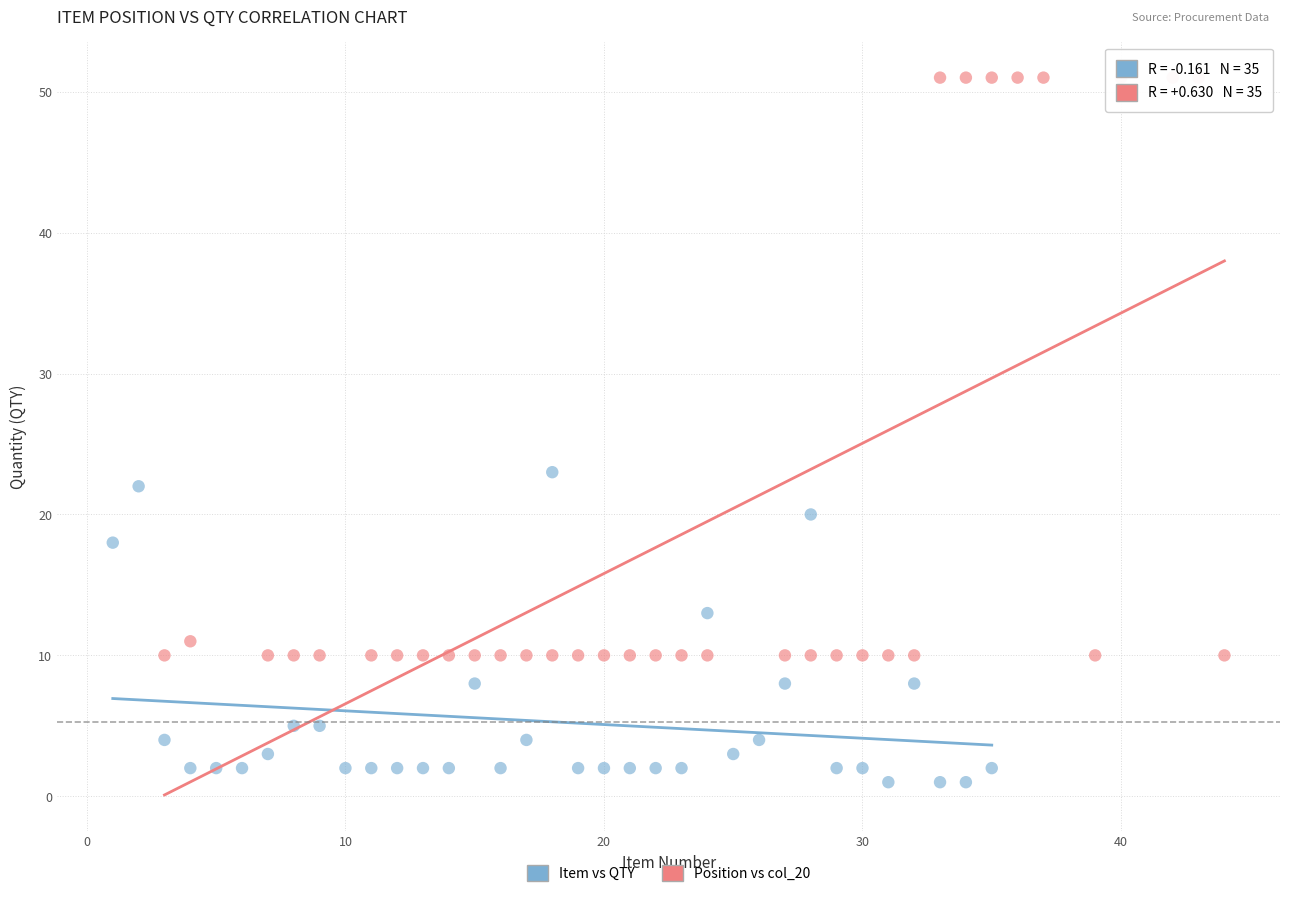

Which series reaches the maximum Y coordinate?

Position vs col_20